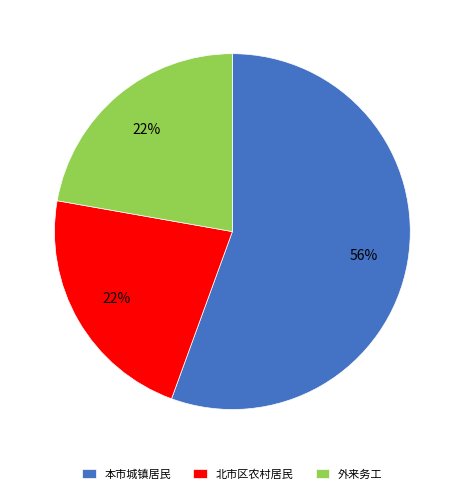

What percentage is the 外来务工 slice, to the nearest percent?

22%